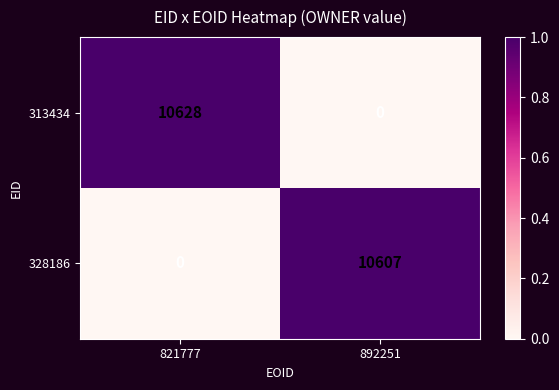

Reading left to right, transcribe all the data shown in this chart.

313434: 821777=10628	892251=0
328186: 821777=0	892251=10607